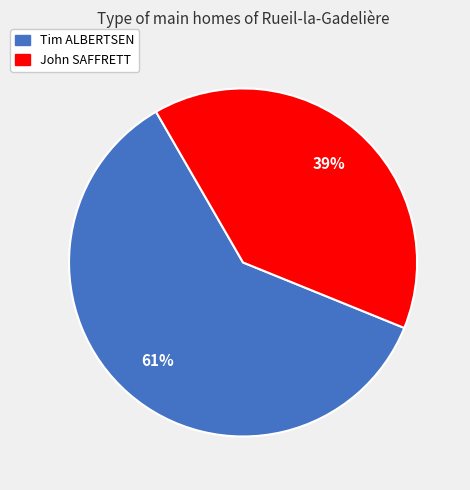

What percentage is the John SAFFRETT slice, to the nearest percent?

39%